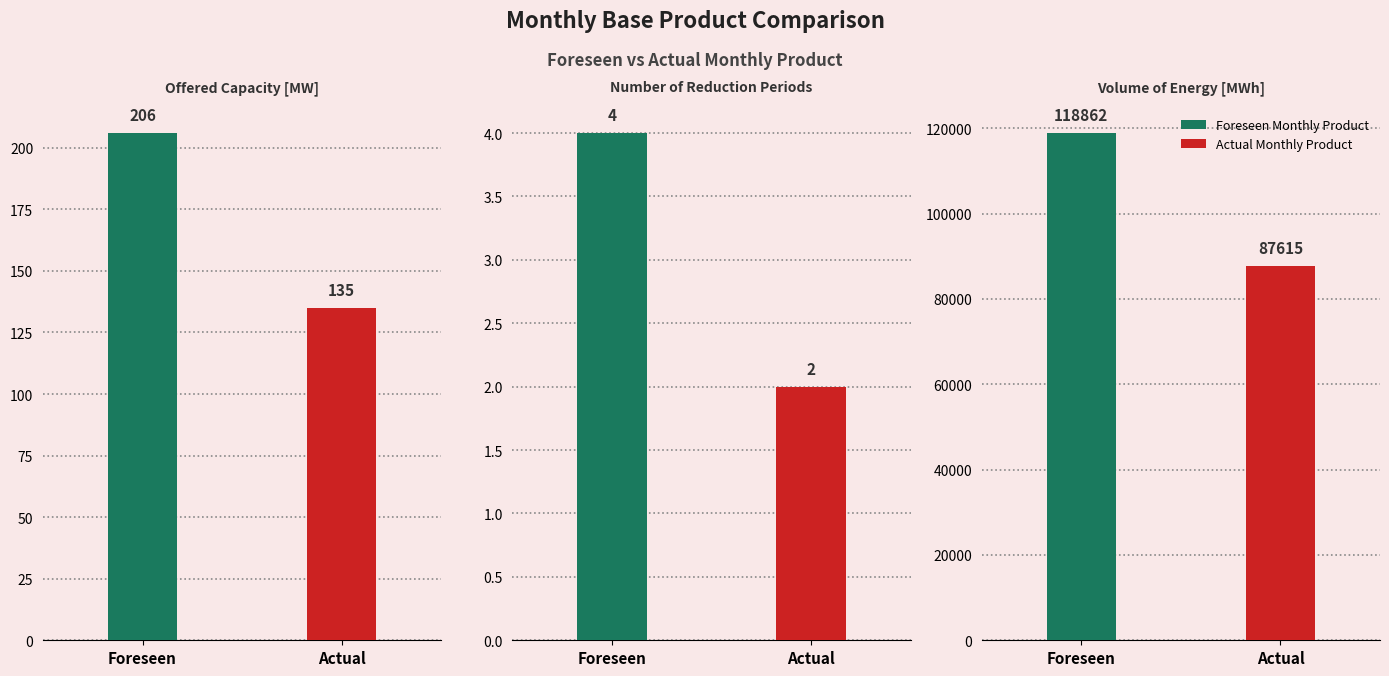

What is the total value across all series at Number of Reduction Periods?

6